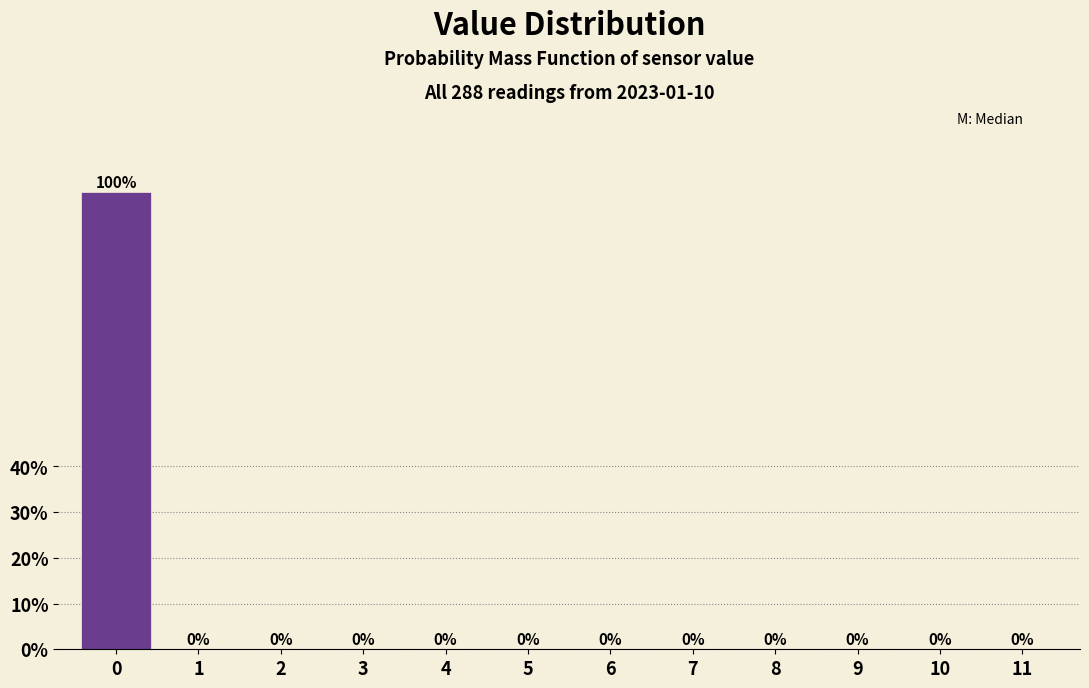

Reading left to right, extract all data points from this chart.

0=100	1=0	2=0	3=0	4=0	5=0	6=0	7=0	8=0	9=0	10=0	11=0